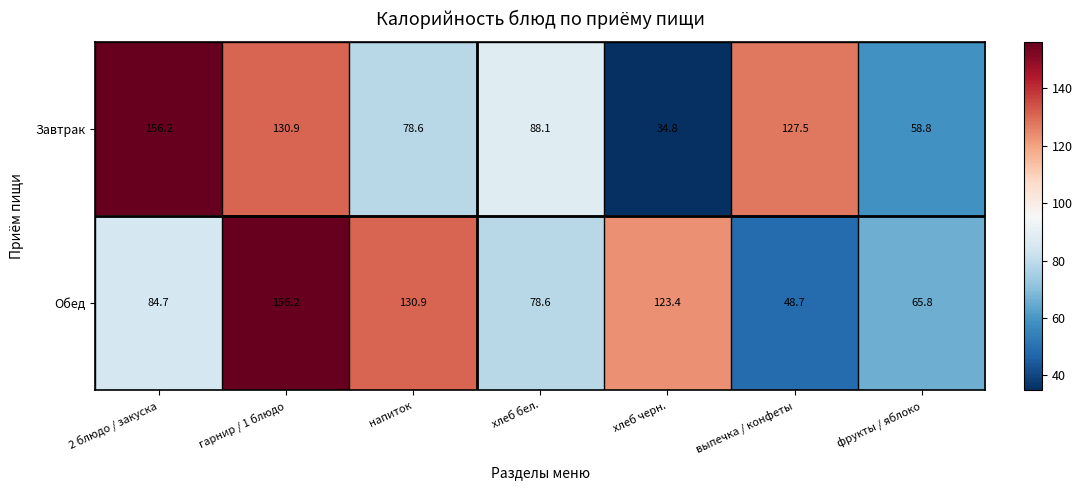

How many series are shown in this chart?

2